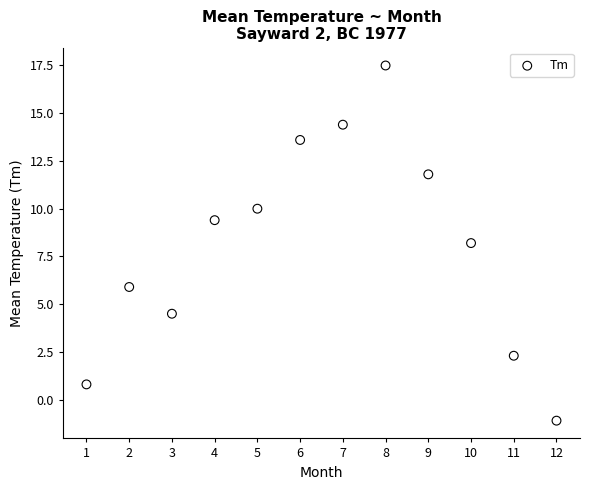

What is the range of X values (max minus min)?

11.0